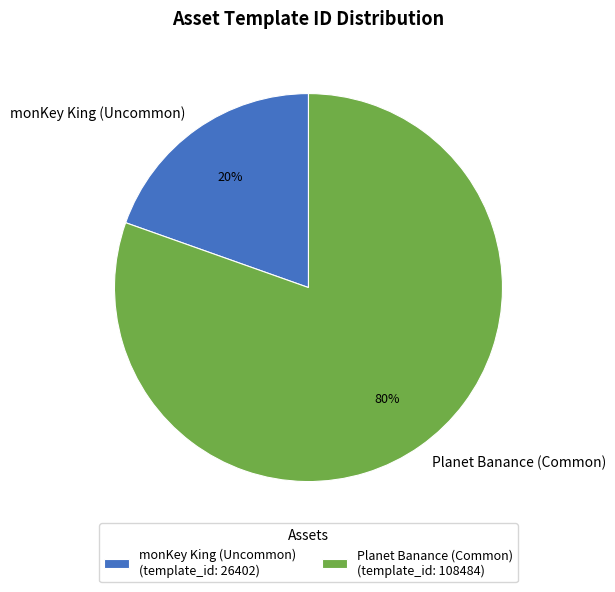

Combined, do Planet Banance (Common) and monKey King (Uncommon) account for over 50%?

Yes